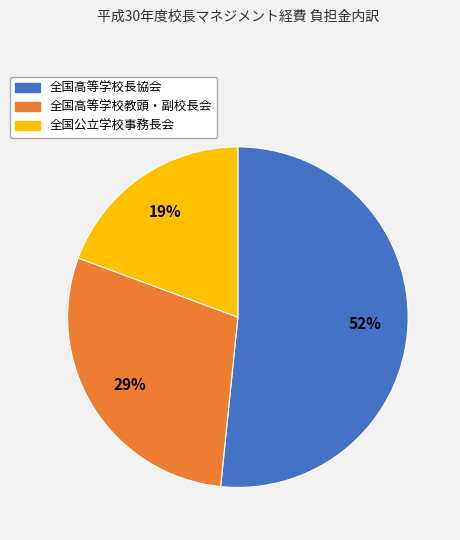

Is the sum of 全国高等学校長協会 and 全国高等学校教頭・副校長会 greater than half?

Yes